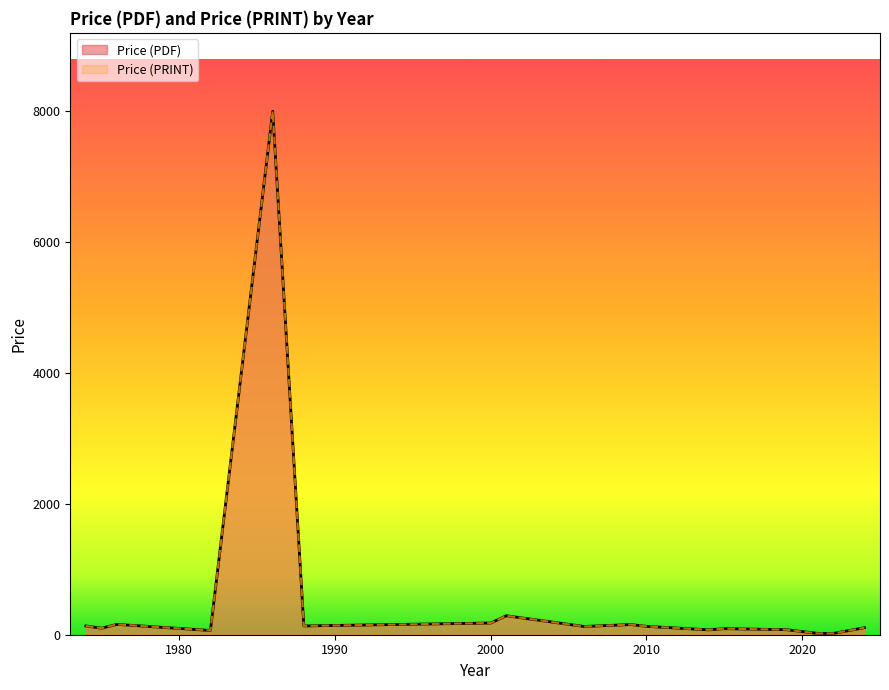

Is it true that Price (PRINT) equals 290.0 at 23?

True